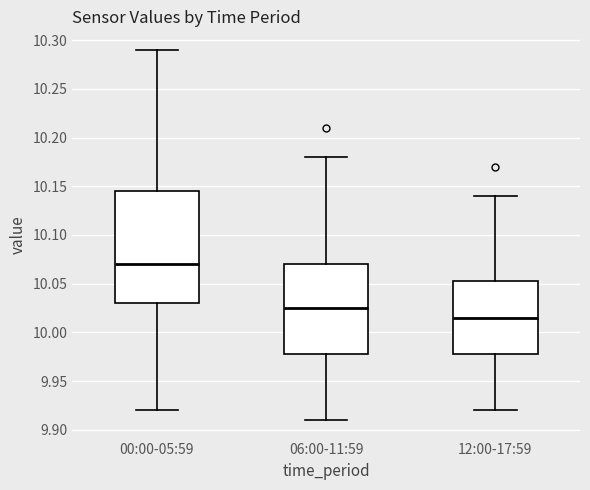

Reading left to right, transcribe this box plot: for each box, give where its median line is, the range the box spans, and where its two whiskers end, as read against the y-axis. The values are not printed on the chart, so give them approximately, as read against the axis.

00:00-05:59: median 10.070, box 10.030 to 10.145, whiskers 9.920 to 10.290
06:00-11:59: median 10.025, box 9.980 to 10.070, whiskers 9.910 to 10.180
12:00-17:59: median 10.015, box 9.980 to 10.055, whiskers 9.920 to 10.140